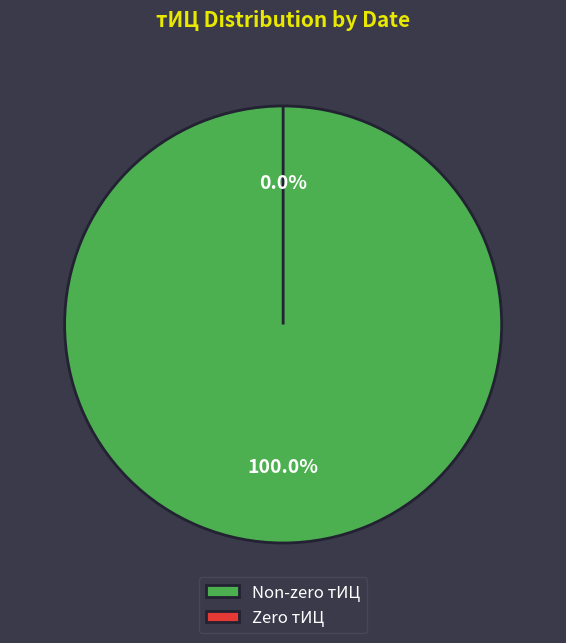

What portion of the pie excludes 0?

100.0%